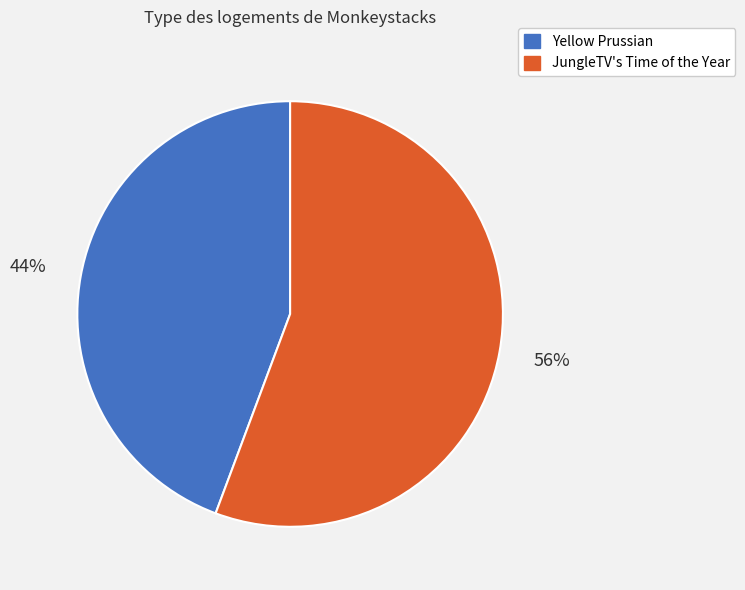

What is the ratio of the value at JungleTV's Time of the Year to the value at Yellow Prussian?

1.3